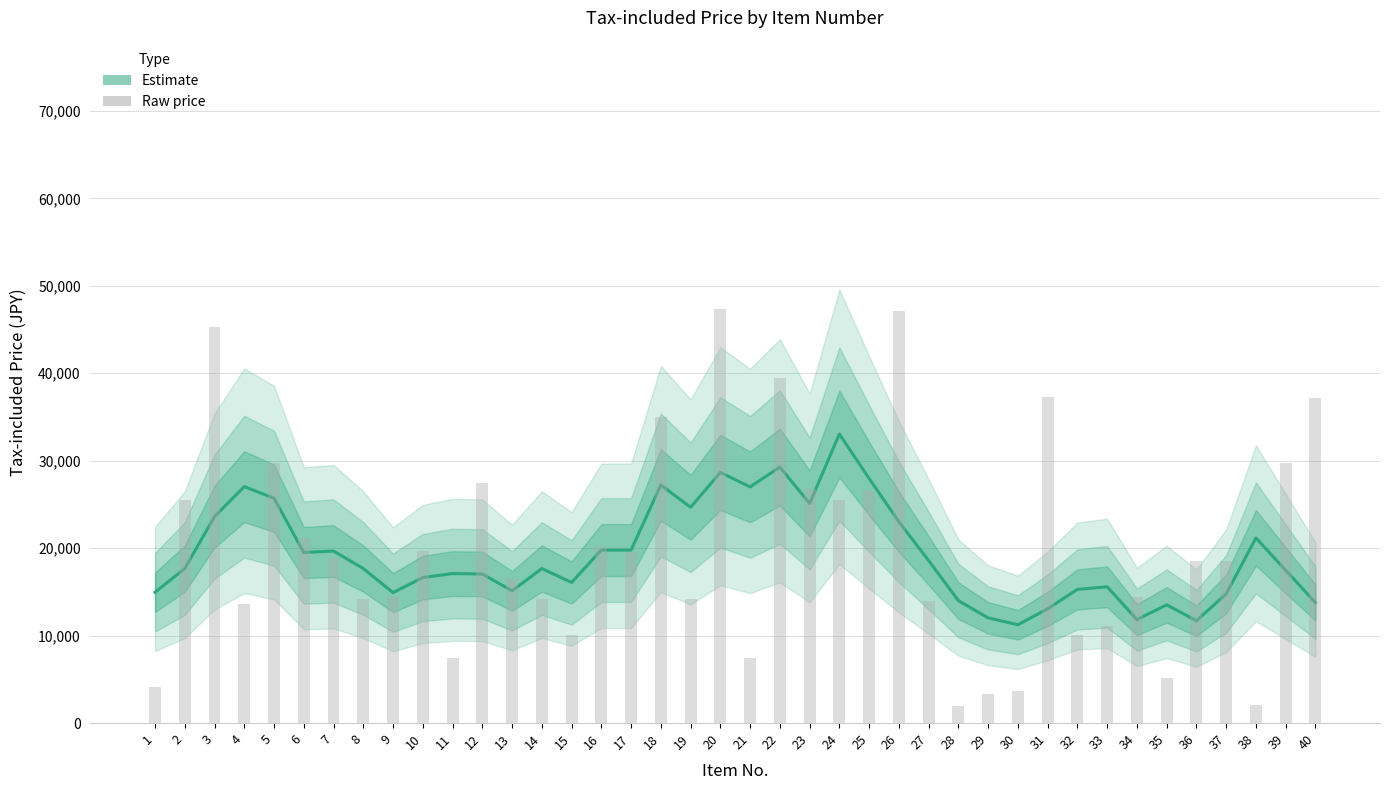

What is the ratio of the value at 28 to the value at 11?

0.3